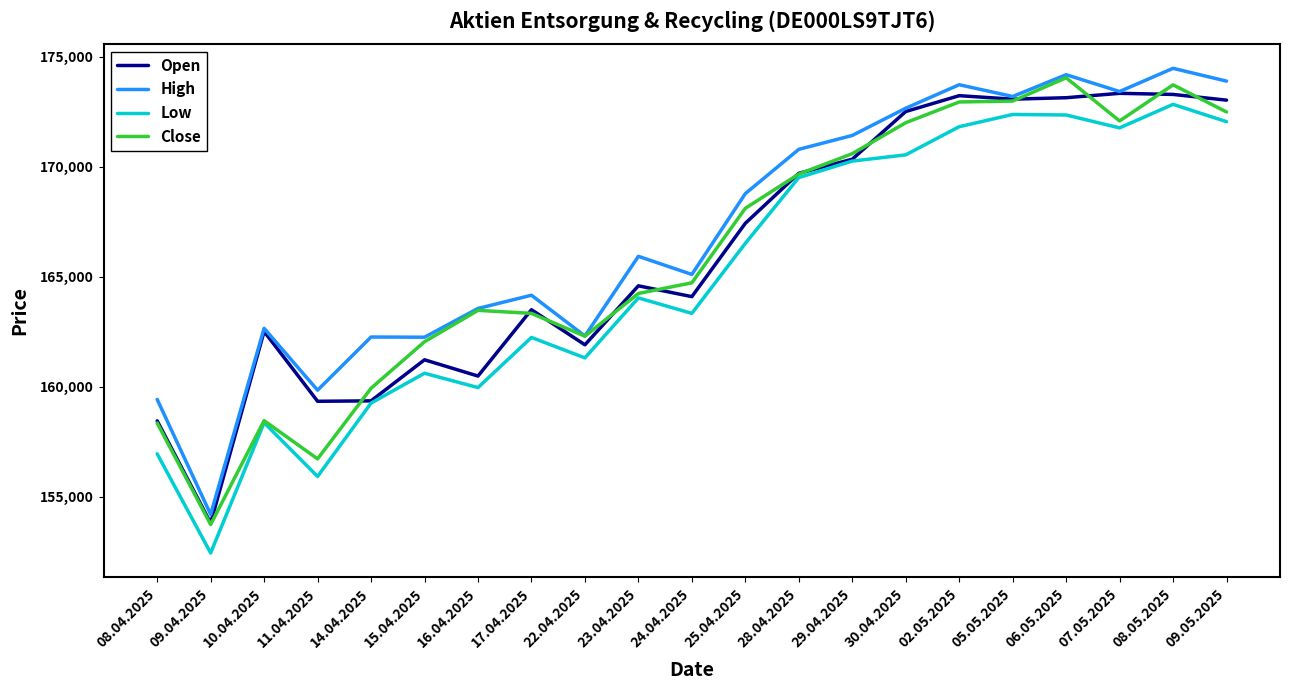

True or false: Open has a value of 153808 at 09.04.2025.

True